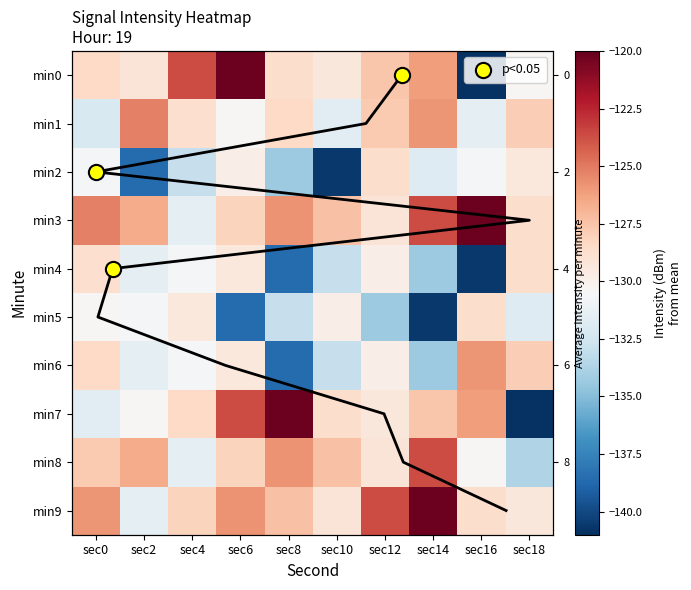

How many values in the 18 series are below -127?

6